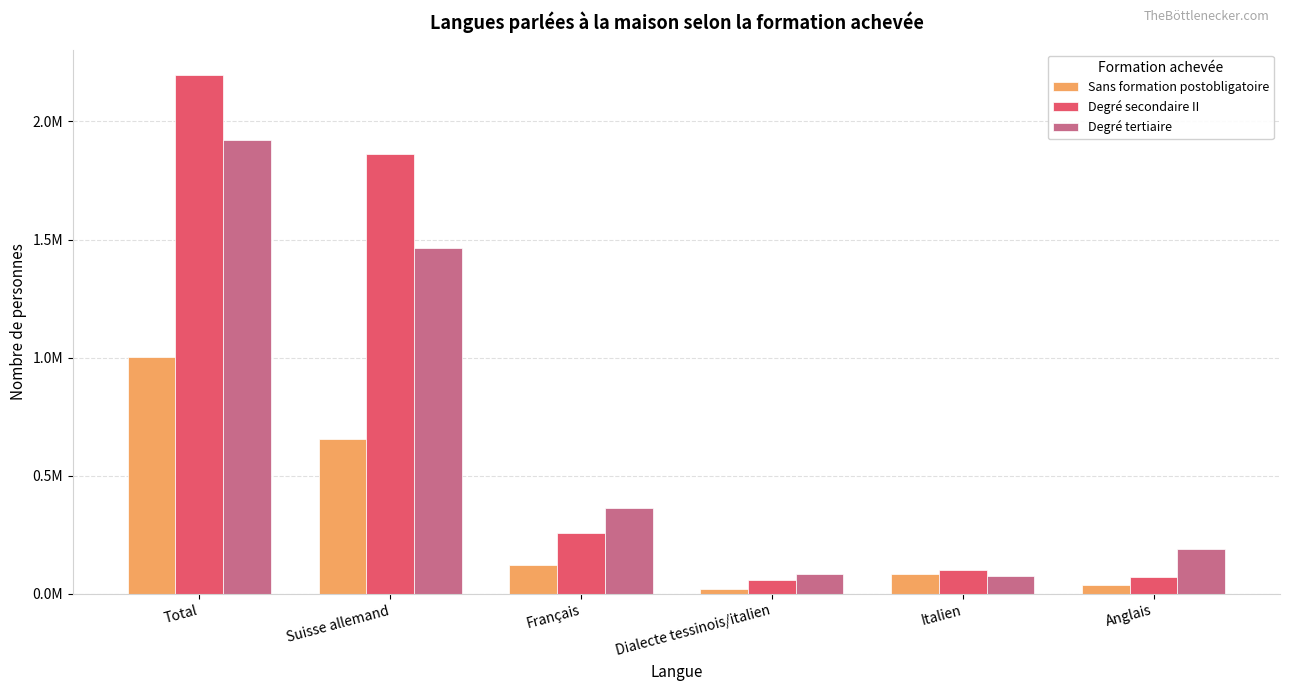

Is it true that Degré secondaire II equals 2194540.3 at Total?

True